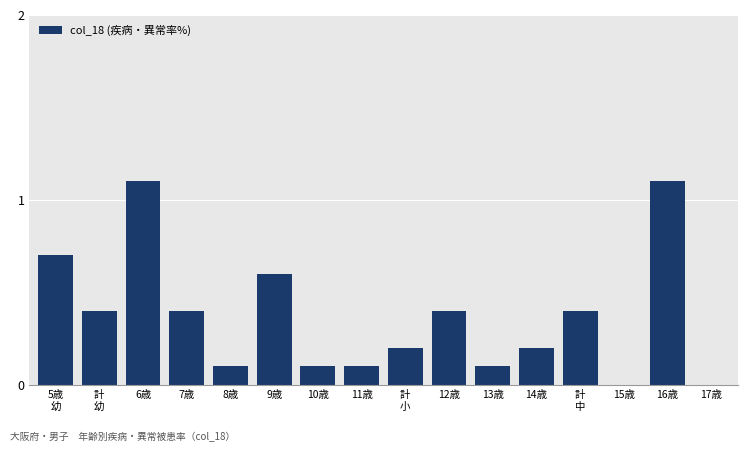

Is it true that the value at 13歳 is 0.1?

True